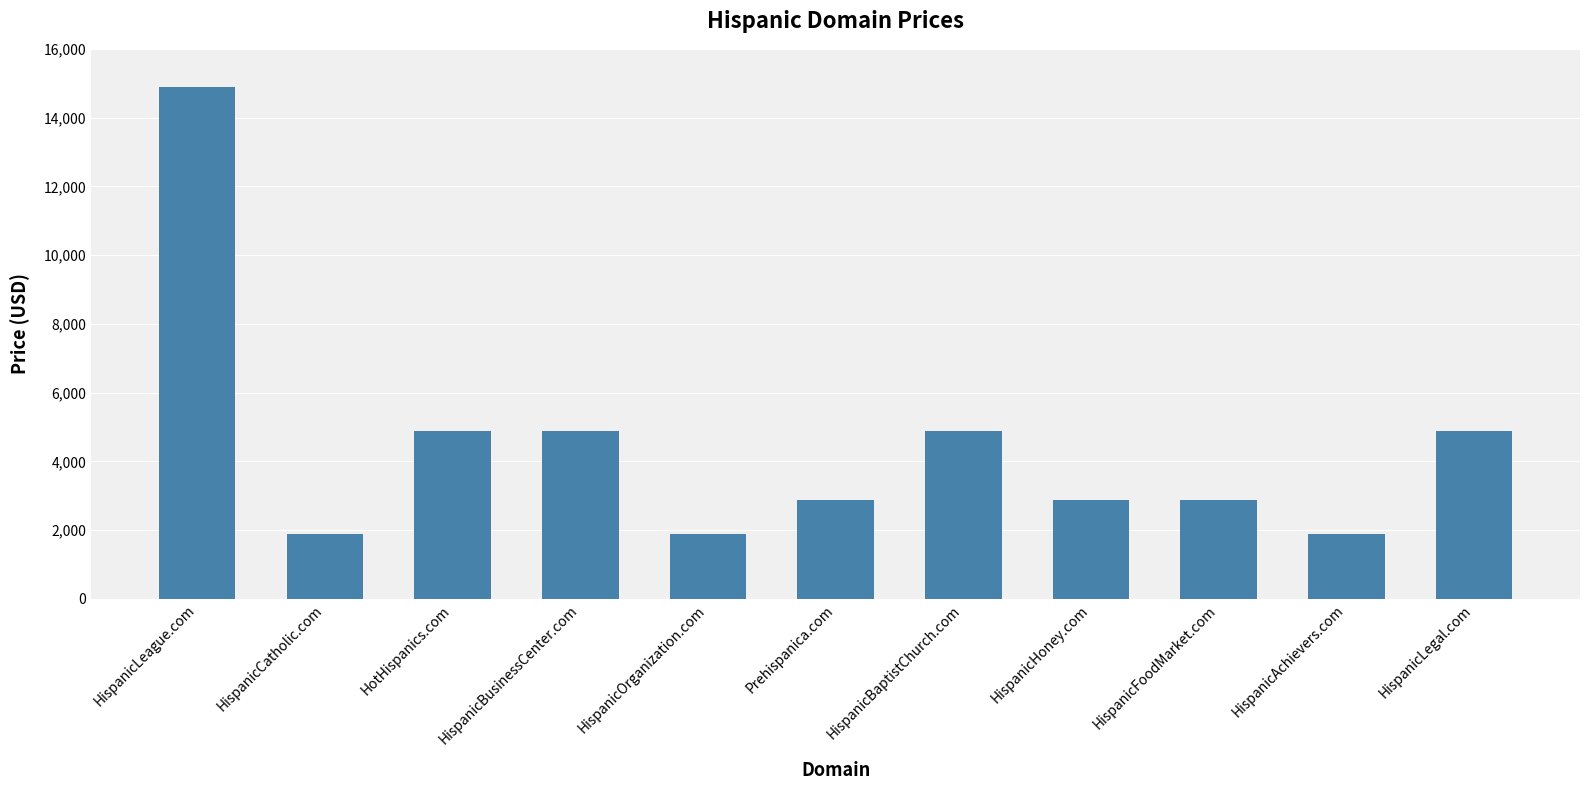

At which label does the data first exceed 2888?

HispanicLeague.com